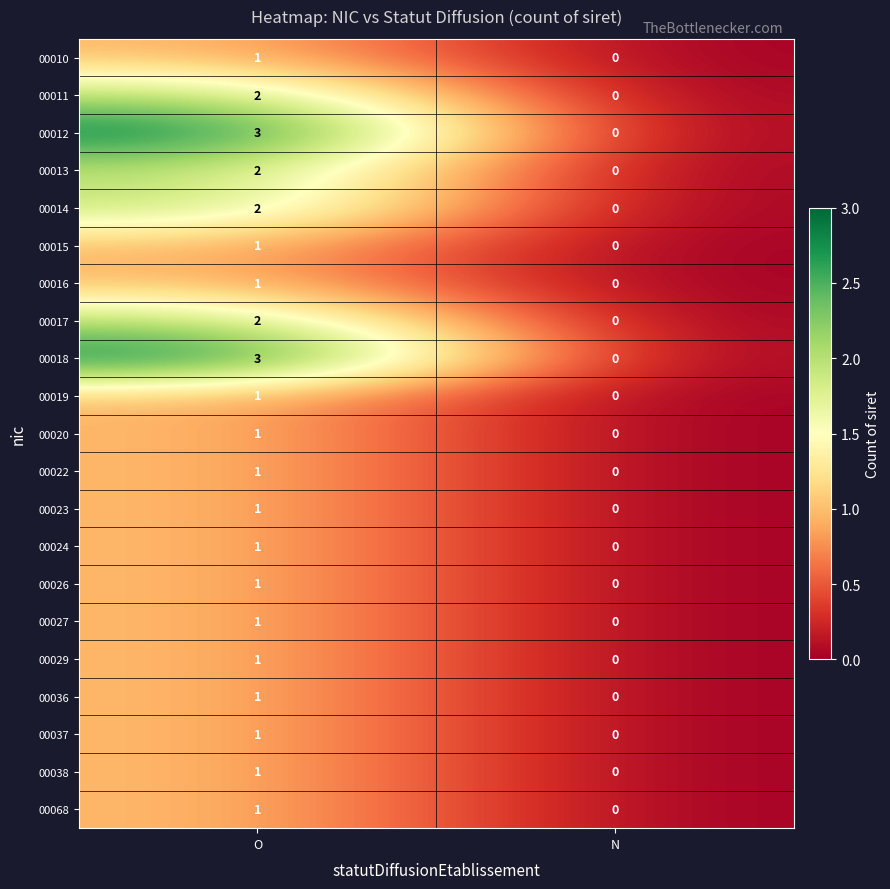

What is the greatest value displayed?

3